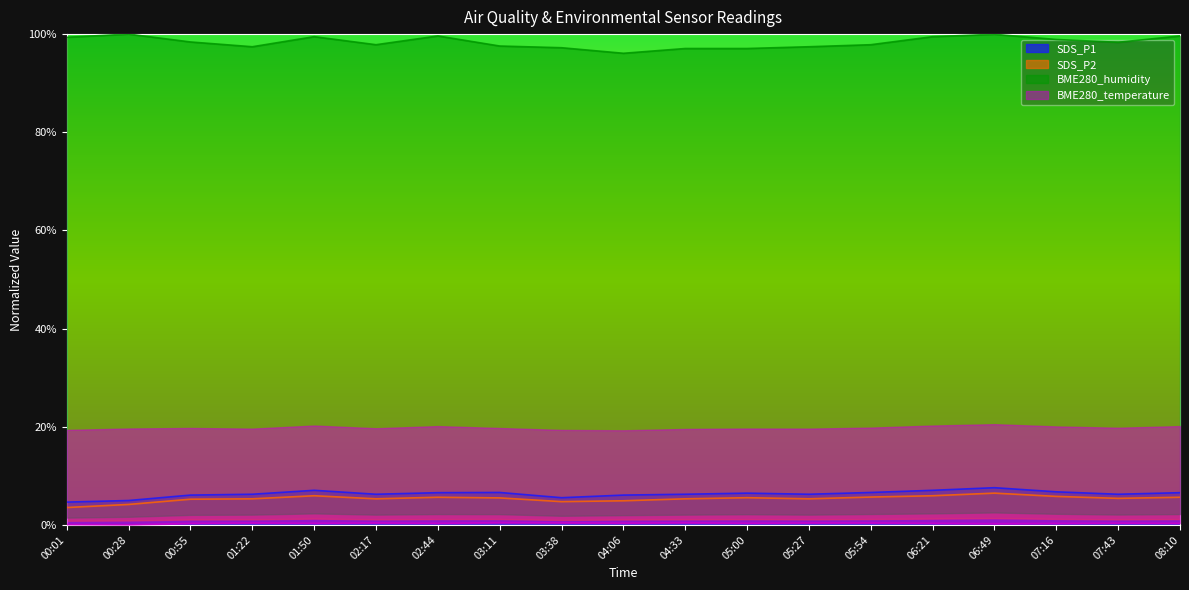

Rank the series at 01:22 from lowest to highest value.

BME280_temperature, SDS_P2, SDS_P1, BME280_humidity